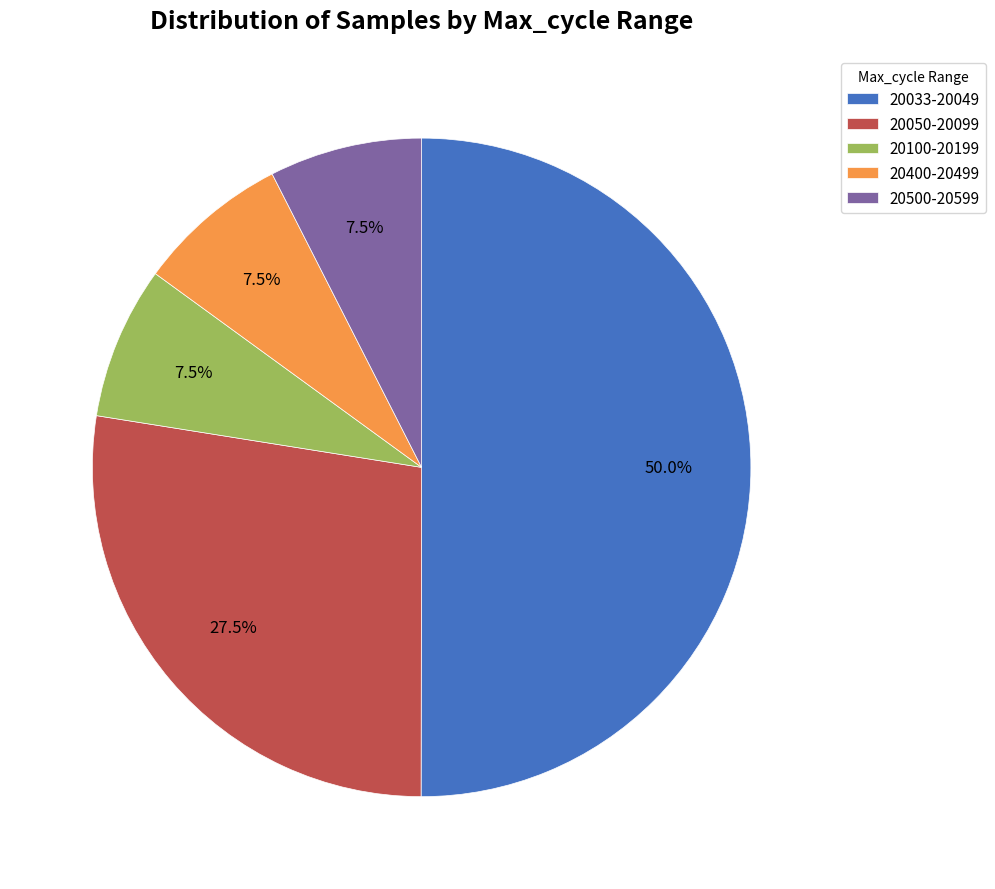

Count the number of slices in the pie.

5